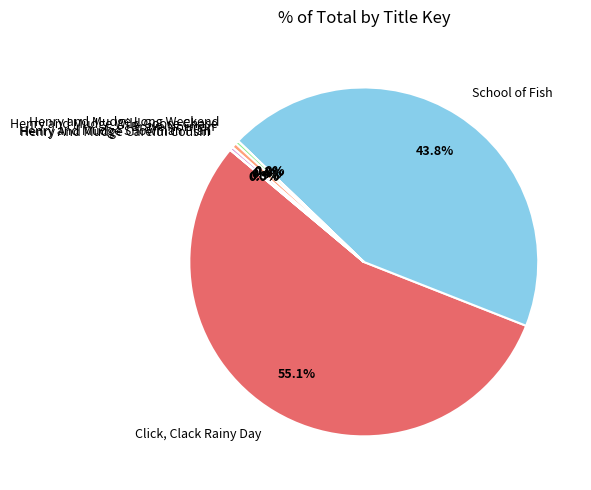

How much of the chart is everything except Brave Norman?

99.6%